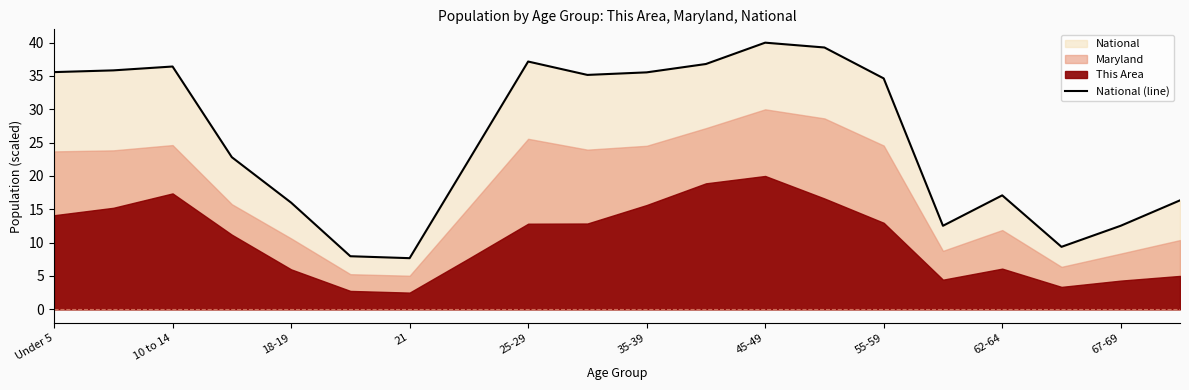

At which label does National (line) first exceed 34?

Under 5